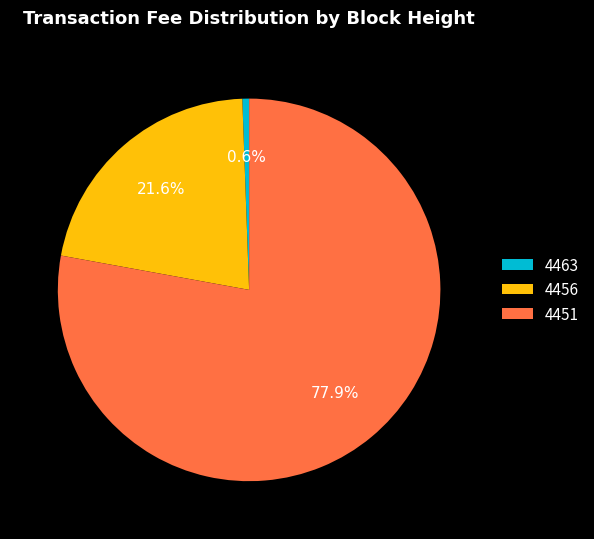

To the nearest percent, what is the difference between the 4456 and 4463 slice percentages?

21%